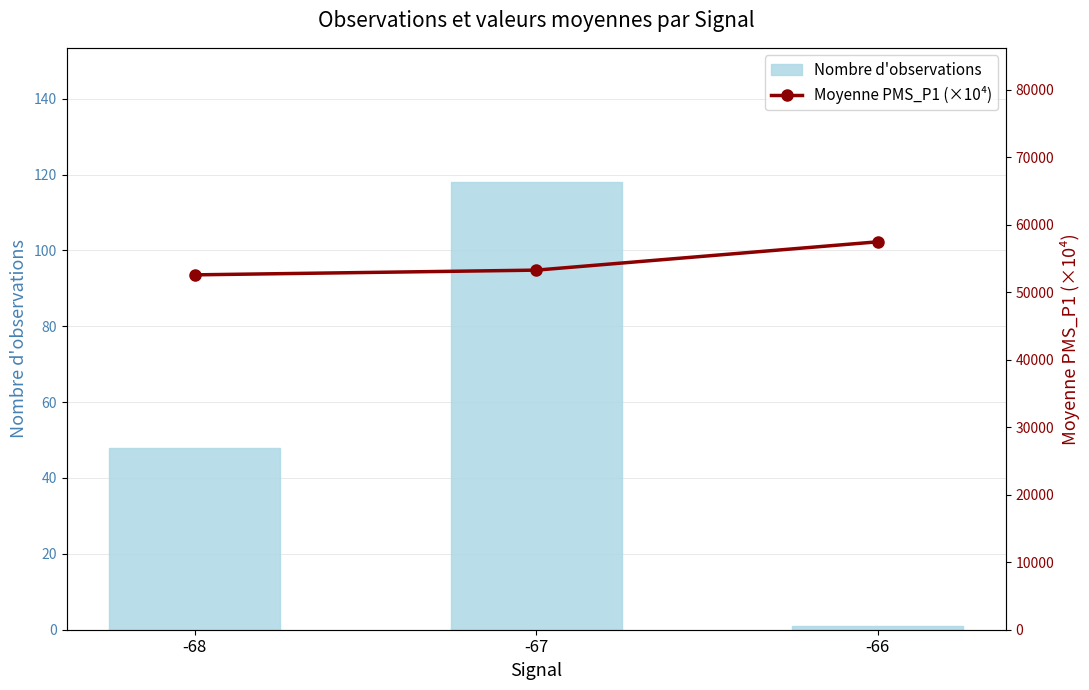

What is the value of the Moyenne PMS_P1 (×10⁴) bar at the 3rd from the left?

57500